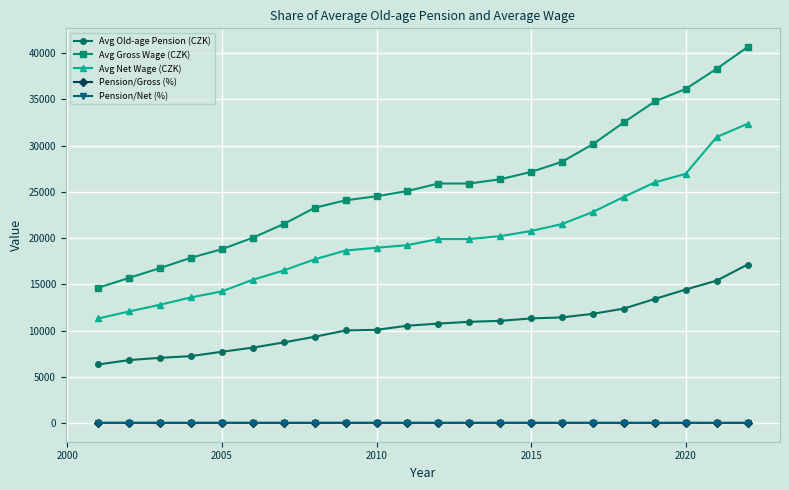

How many distinct data groups are displayed?

5